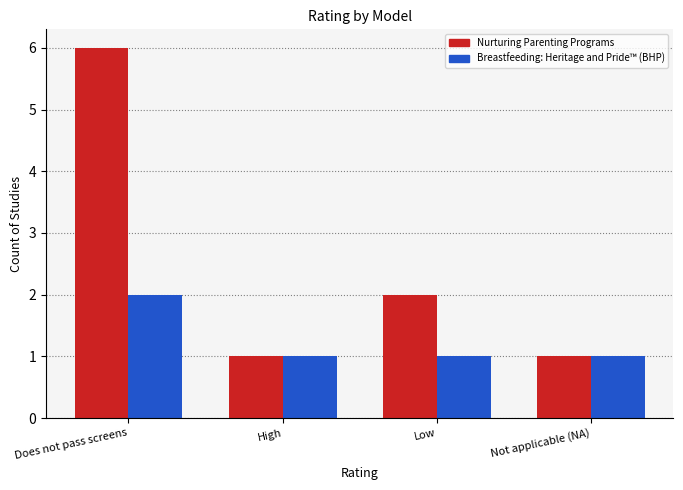

At which category is the sum across all series the highest?

Does not pass screens